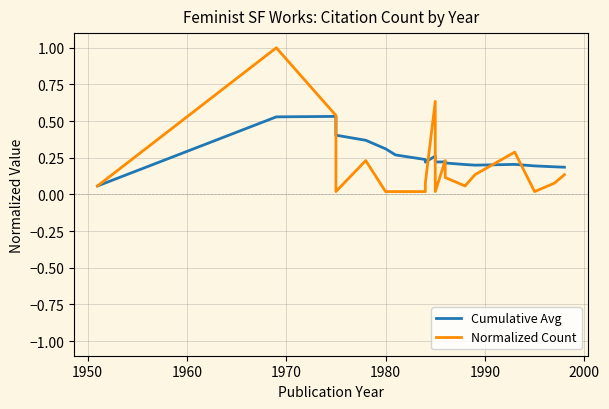

Is this an area chart (filled region under the line)?

No